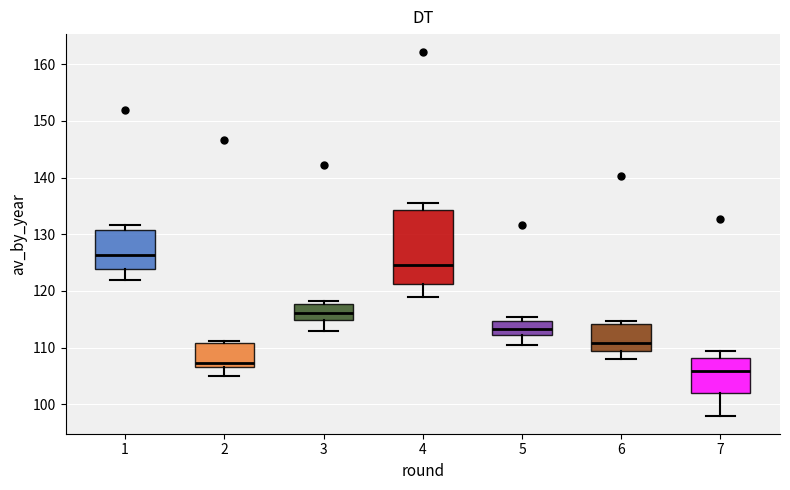

Which box has the lowest median line?

7